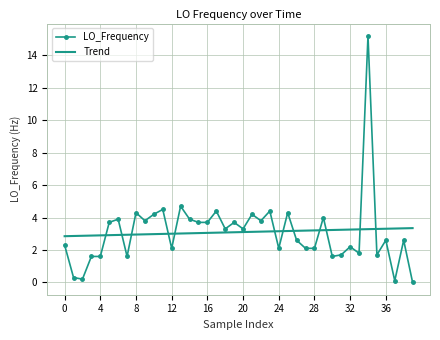

True or false: LO_Frequency and Trend cross at least once.

True